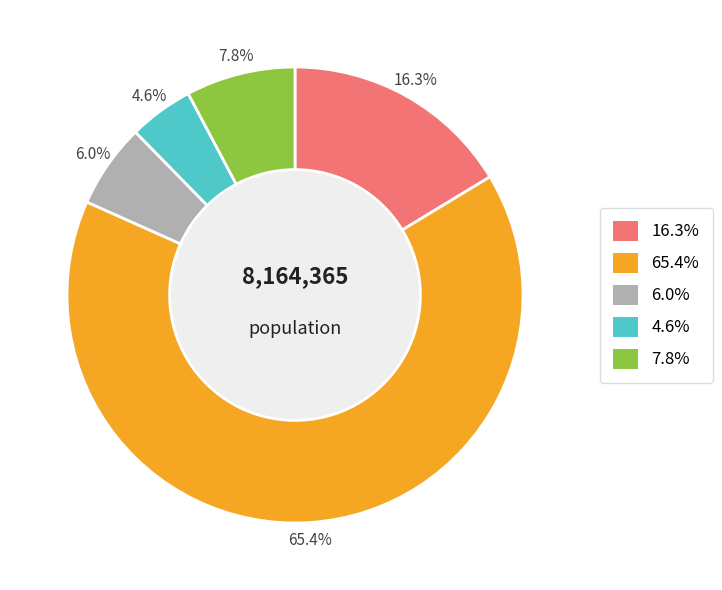

Does 7.8% account for over 50% of the chart?

No